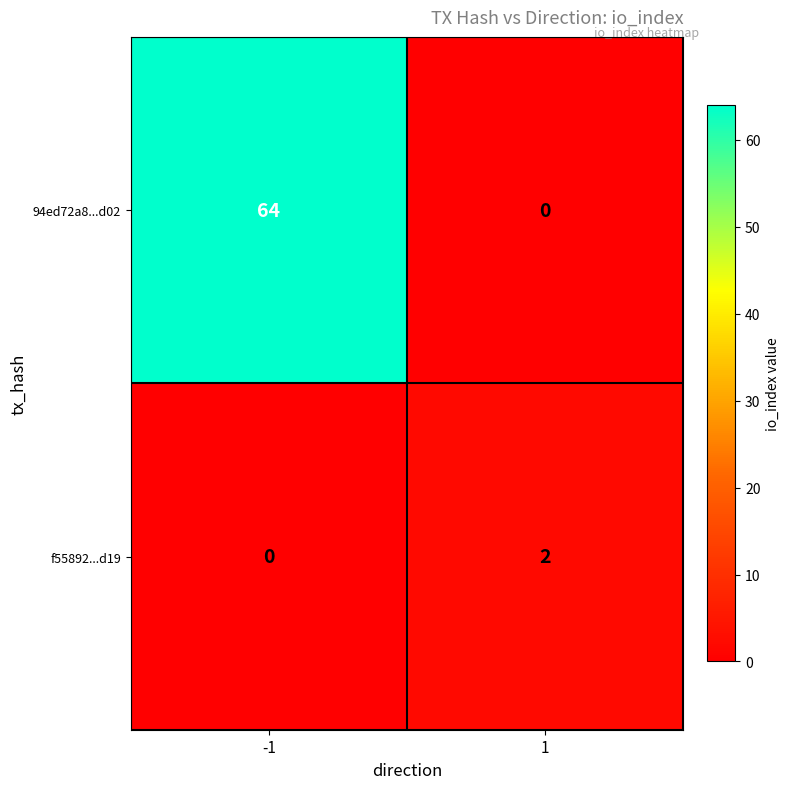

What is the average value of the 94ed72a8...d02 series?

32